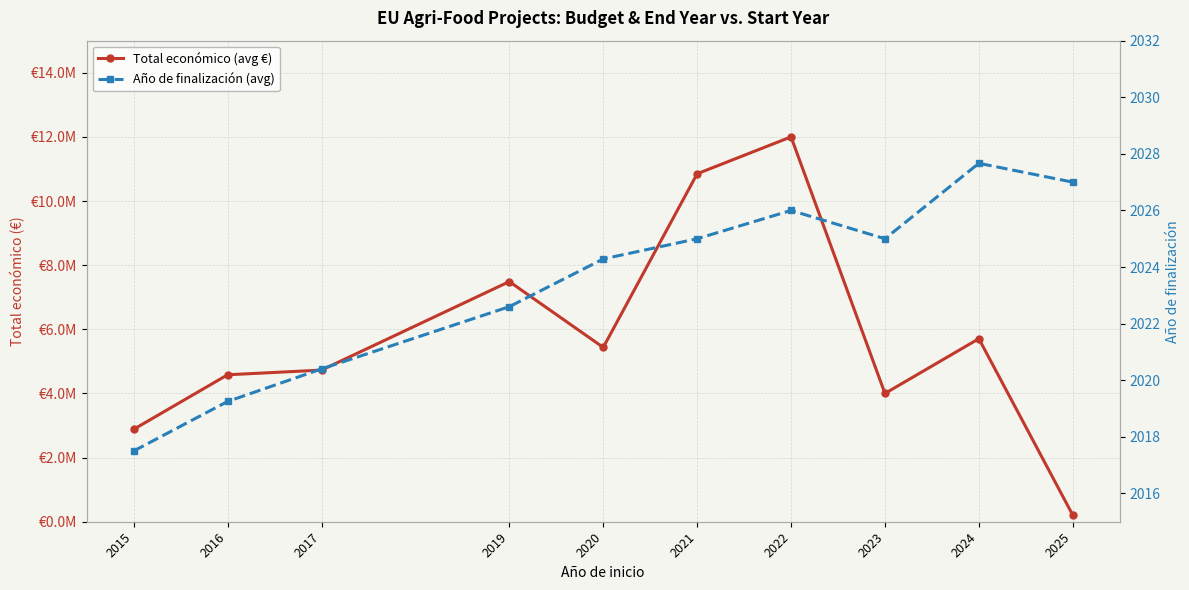

The Total económico (avg €) series shows 5707131.8 at 2024. True or false?

True